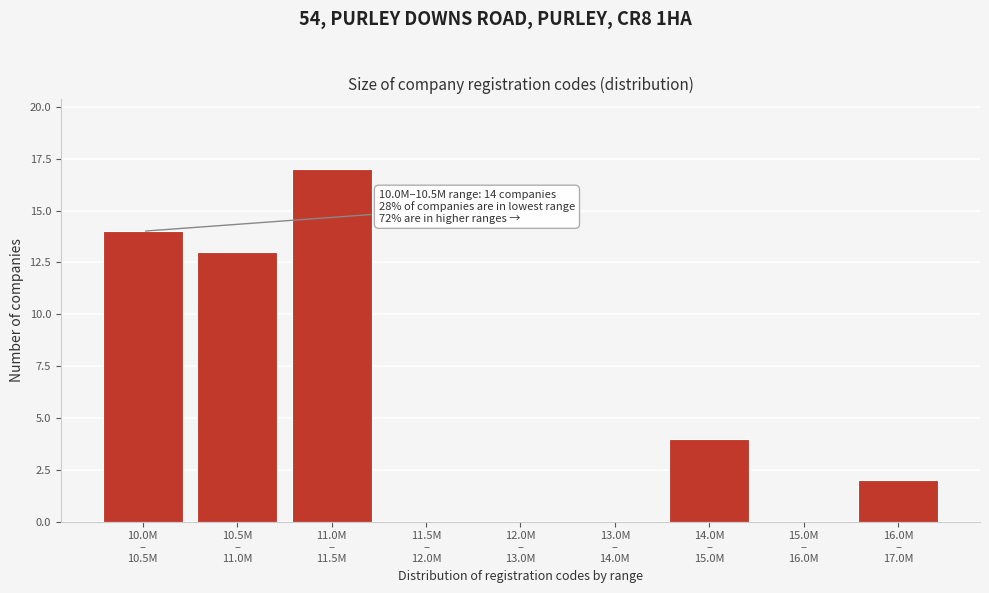

What is the maximum value shown in the chart?

17